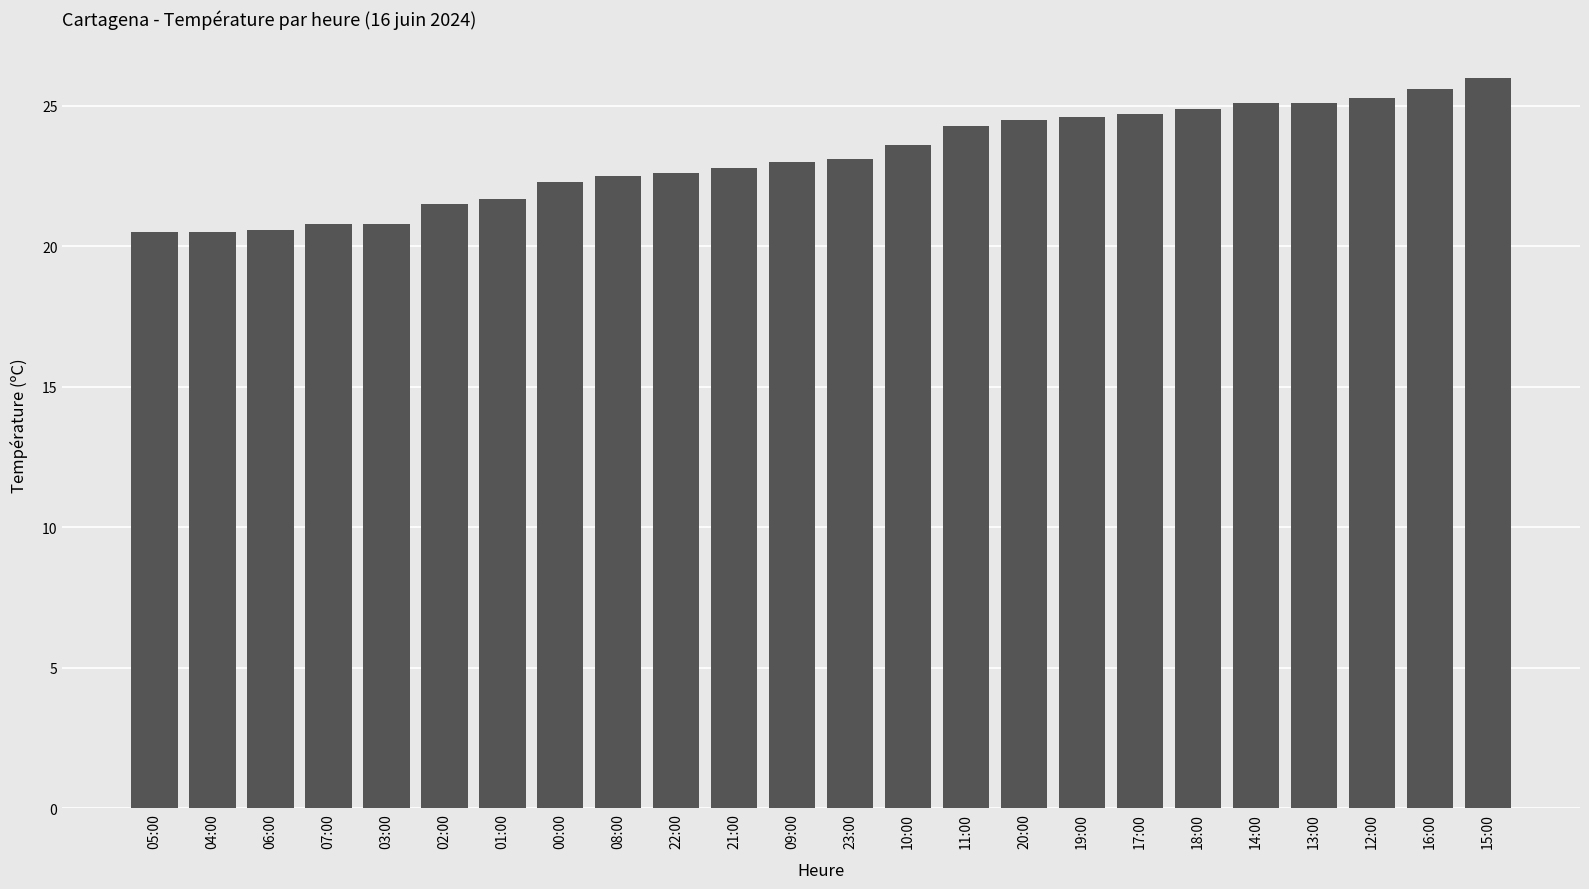

What is the minimum value shown in the chart?

20.5